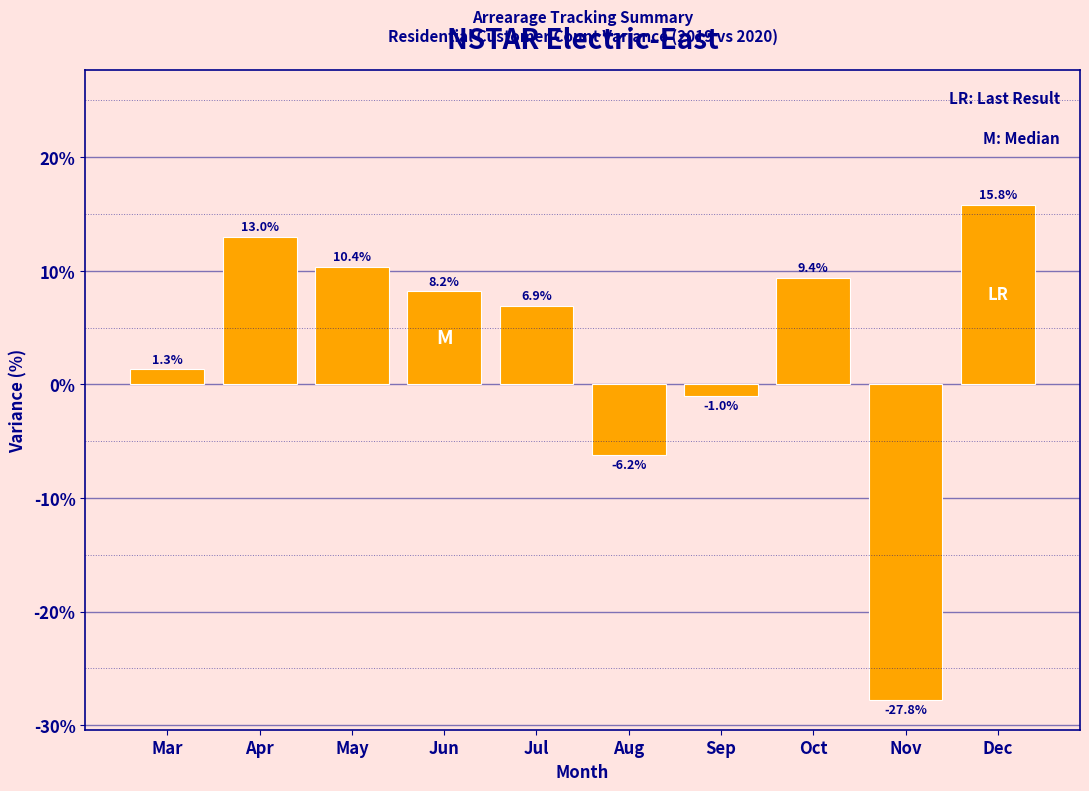

Reading right to left, list all the values displayed in this chart.

15.8	-27.8	9.4	-1.0	-6.2	6.9	8.2	10.4	13.0	1.3